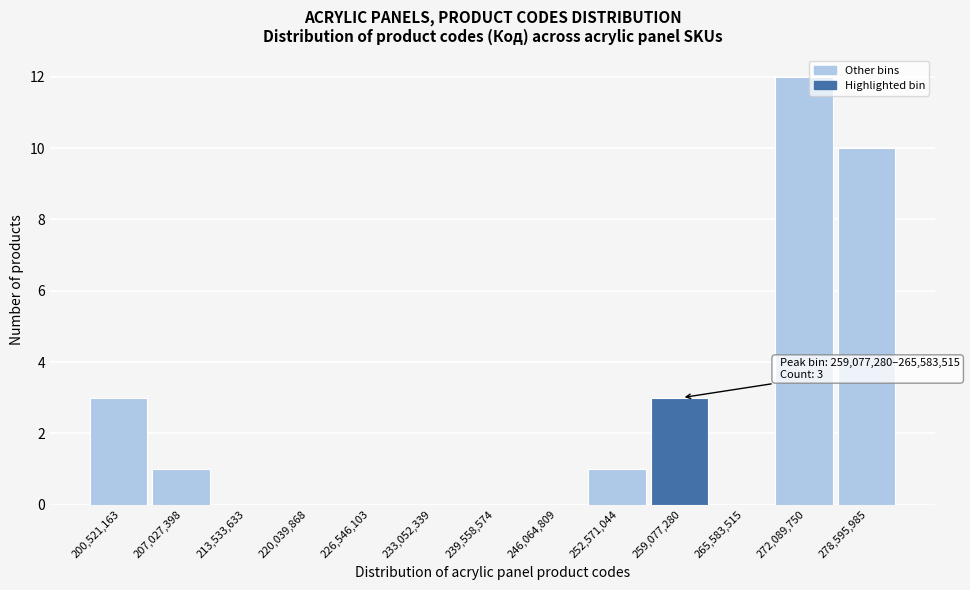

Reading right to left, extract all data points from this chart.

278,595,985=10	272,089,750=12	265,583,515=0	259,077,280=3	252,571,044=1	246,064,809=0	239,558,574=0	233,052,339=0	226,546,103=0	220,039,868=0	213,533,633=0	207,027,398=1	200,521,163=3